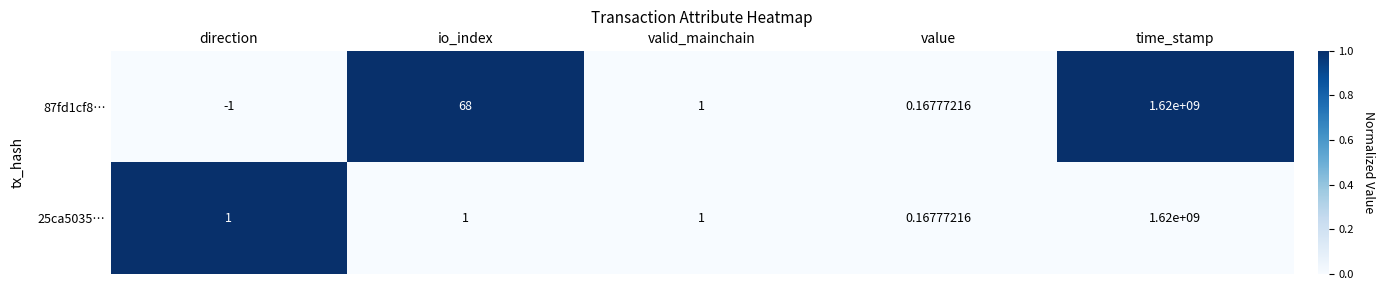

Which category has the highest value in the 25ca5035… series?

time_stamp